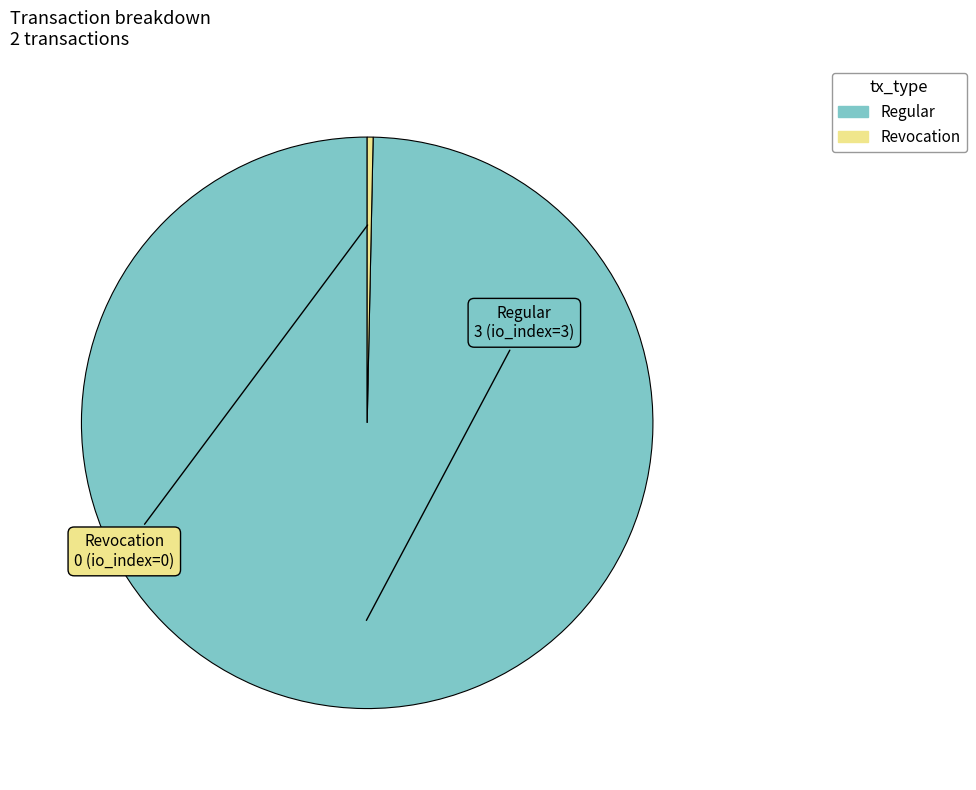

Is there any slice that represents more than half of the pie?

Yes